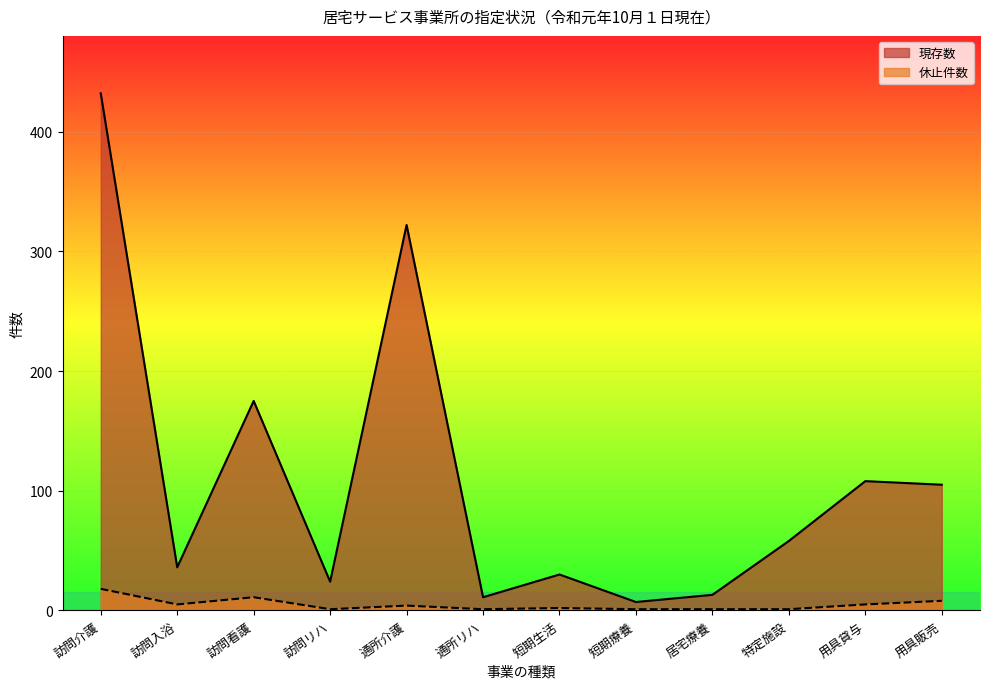

At which label is 現存数 closest to 219?

訪問看護